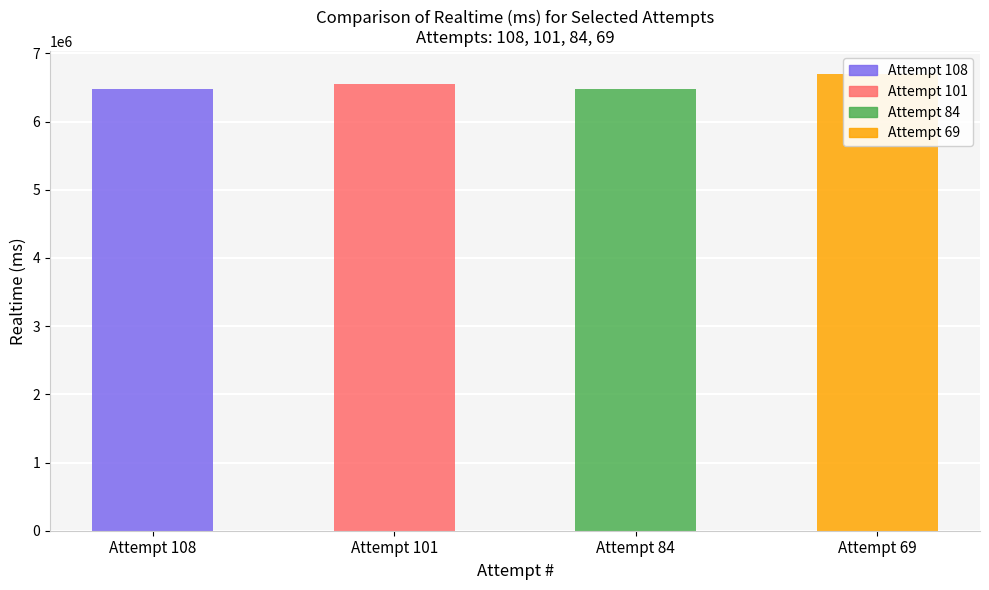

Reading left to right, what are all the values shown in this chart?

6471332	6545041	6485277	6698125